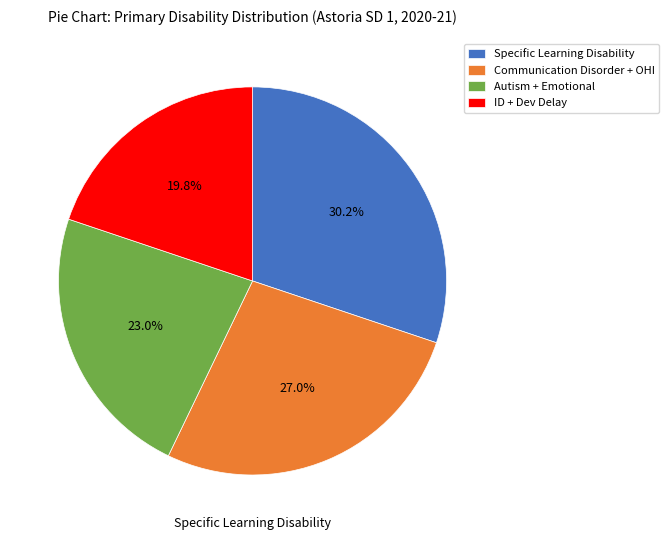

To the nearest percent, what is the average slice percentage?

25%